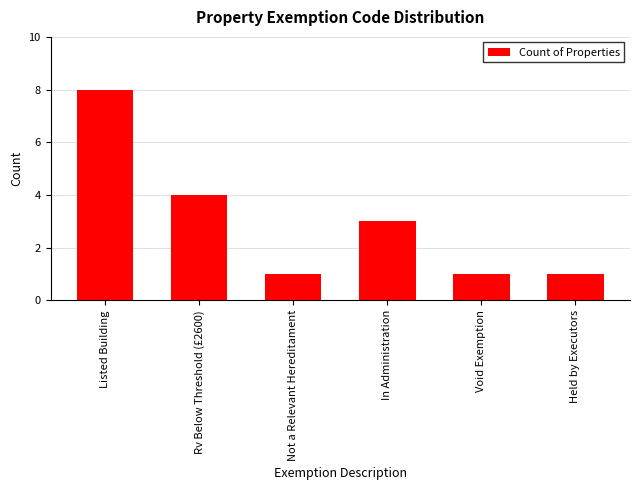

The value at Rv Below Threshold (£2600) is 2. True or false?

False